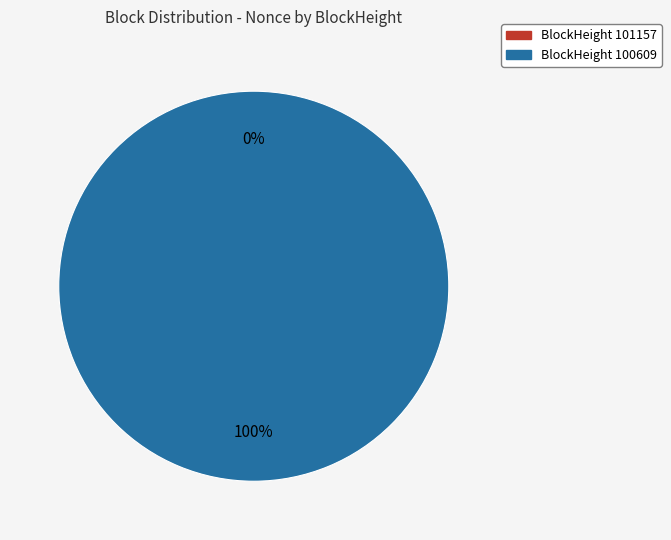

Rank the categories by value from lowest to highest.

101157, 100609